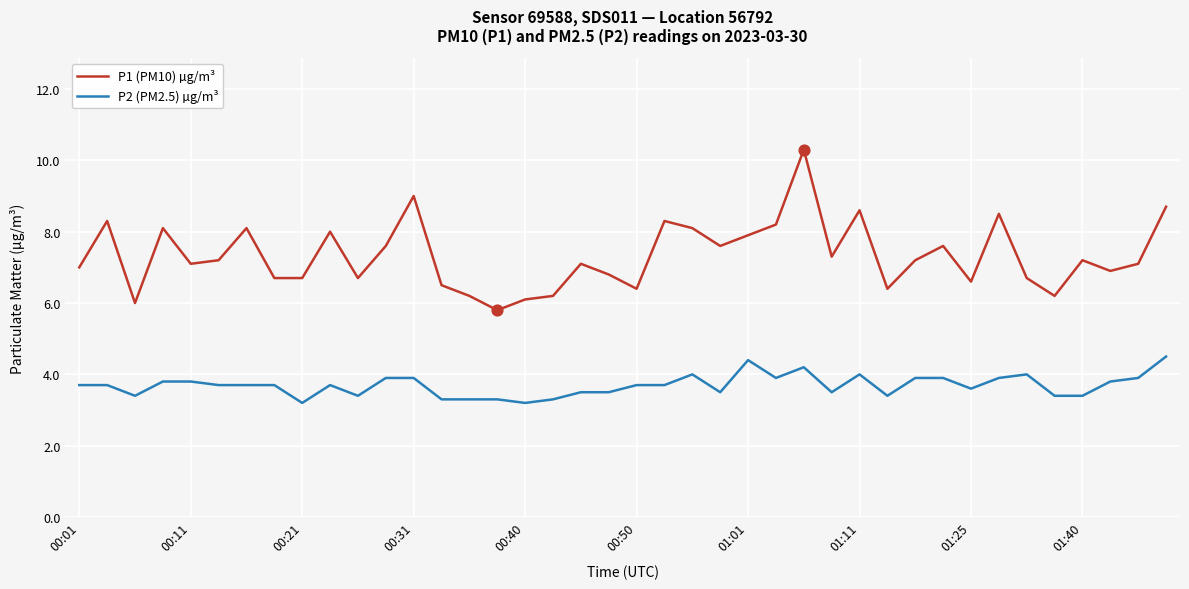

Which series has the largest total across all categories?

P1 (PM10) µg/m³